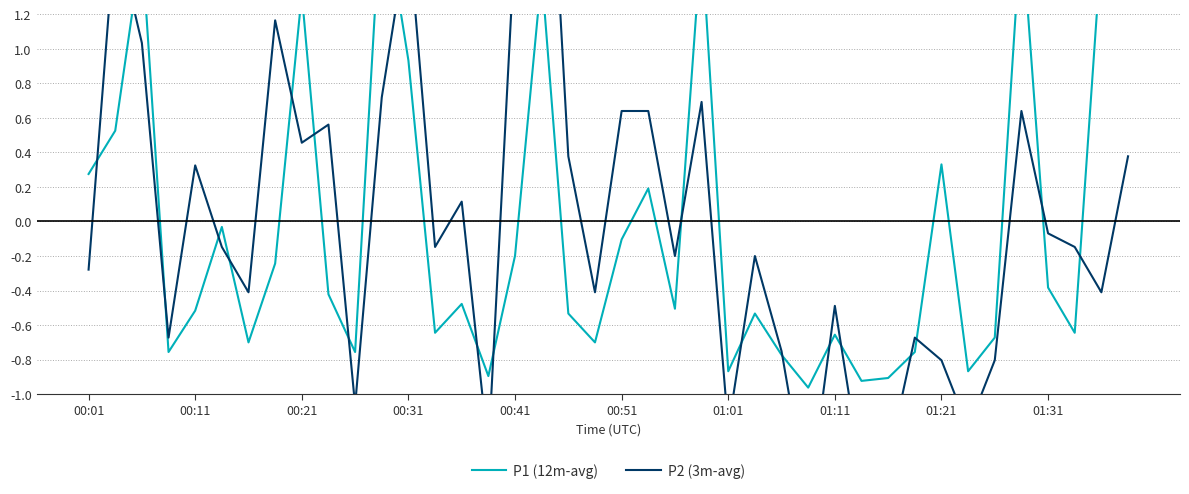

The P2 (3m-avg) series shows 0.1 at 00:11. True or false?

False